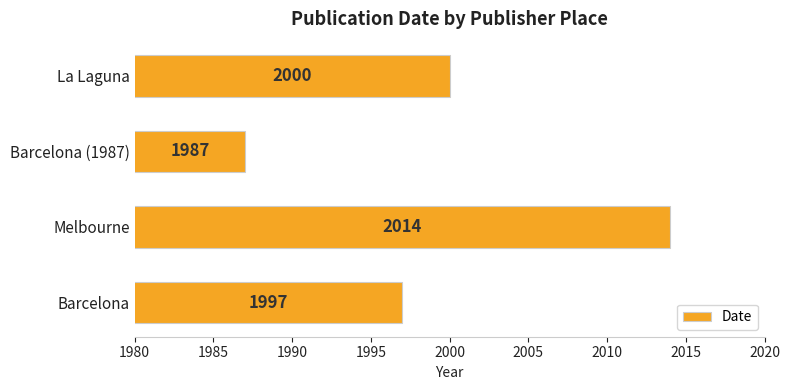

Count the number of data series in this chart.

1